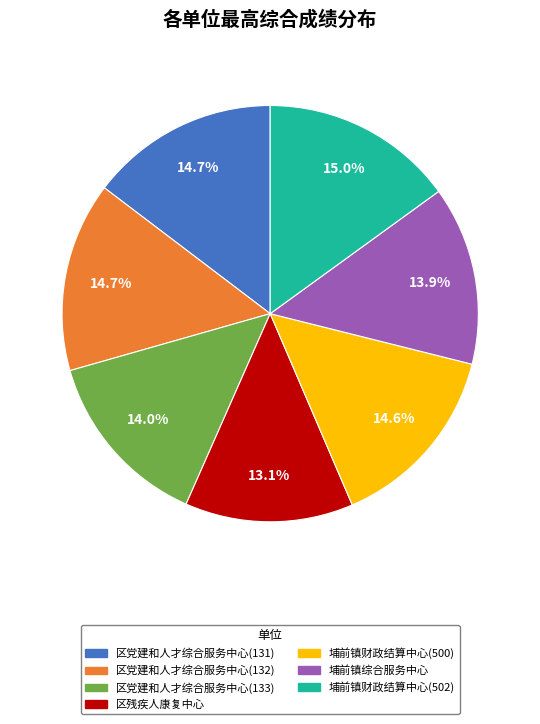

Does any single category account for the majority?

No